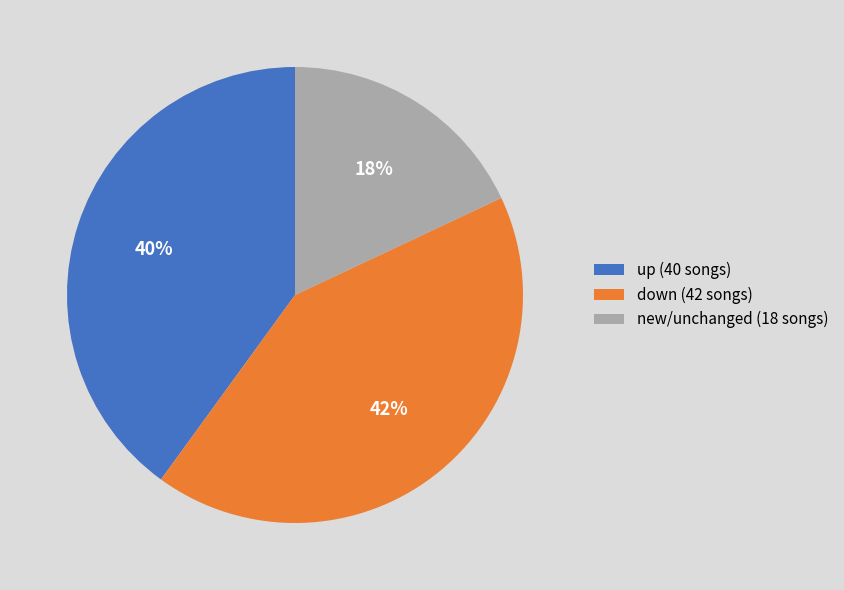

What percentage is the down (42 songs) slice, to the nearest percent?

42%